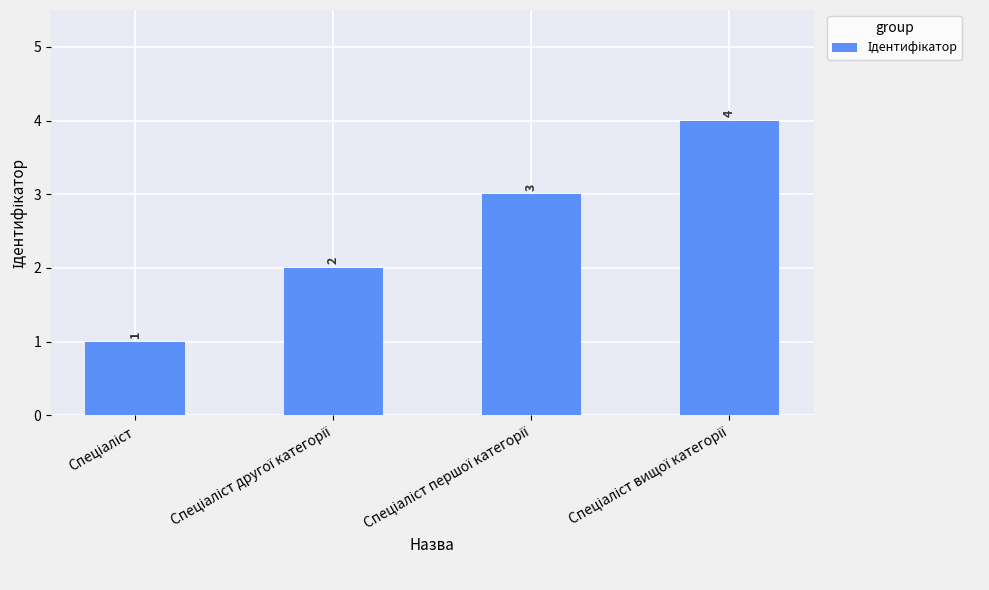

Count the values in the range 2 to 4.

3